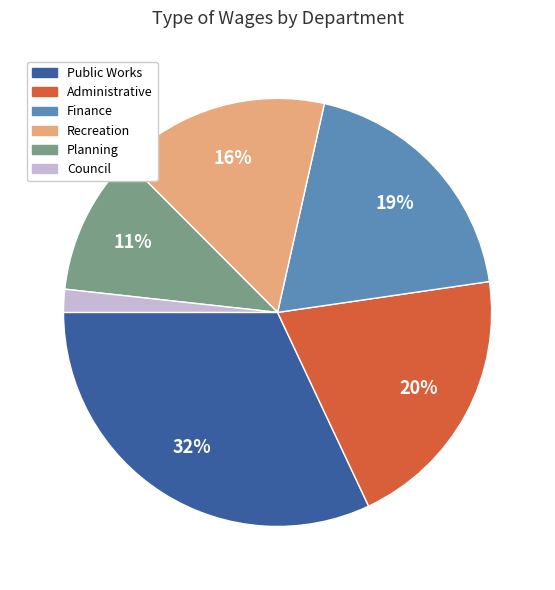

To the nearest percent, what is the average slice percentage?

17%